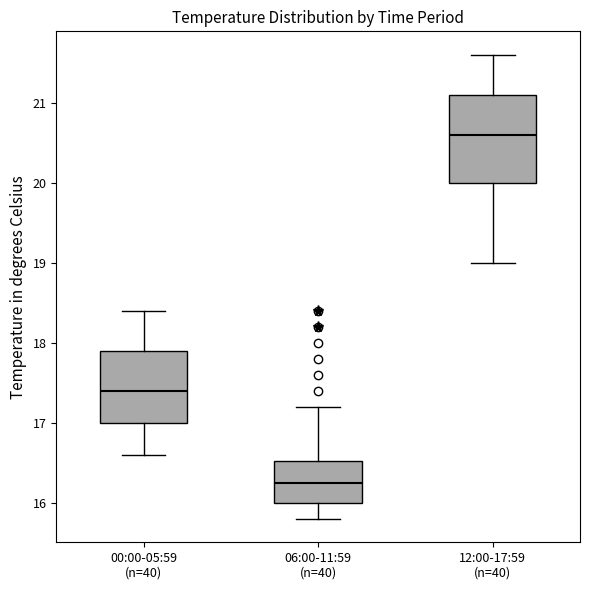

Reading left to right, read every box against the y-axis: the position of its median line, the range the box covers, and the ends of its whiskers. The values are not printed on the chart, so give them approximately, as read against the axis.

00:00-05:59 (n=40): median 17.4, box 17.0 to 17.9, whiskers 16.6 to 18.4
06:00-11:59 (n=40): median 16.3, box 16.0 to 16.5, whiskers 15.8 to 17.2
12:00-17:59 (n=40): median 20.6, box 20.0 to 21.1, whiskers 19.0 to 21.6